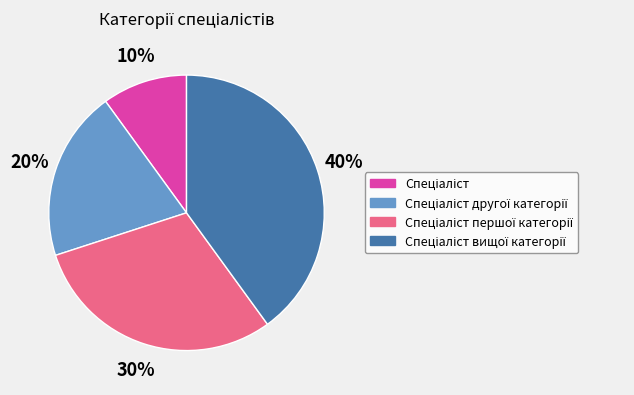

To the nearest percent, what is the average slice percentage?

25%